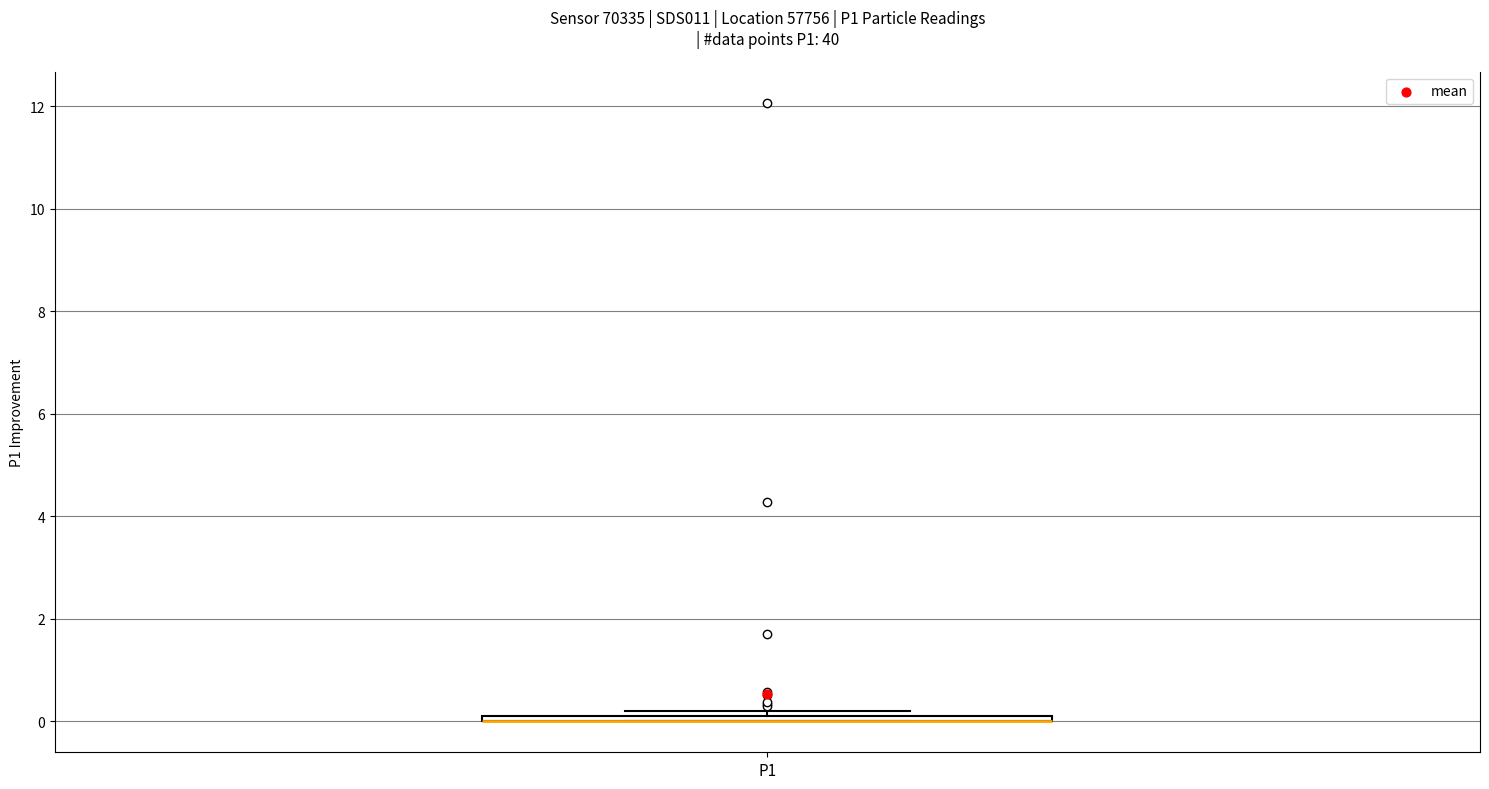

Where is the lower edge of the box for P1 on the y-axis? The values are not printed on the chart, so give them approximately, as read against the axis.

0.0